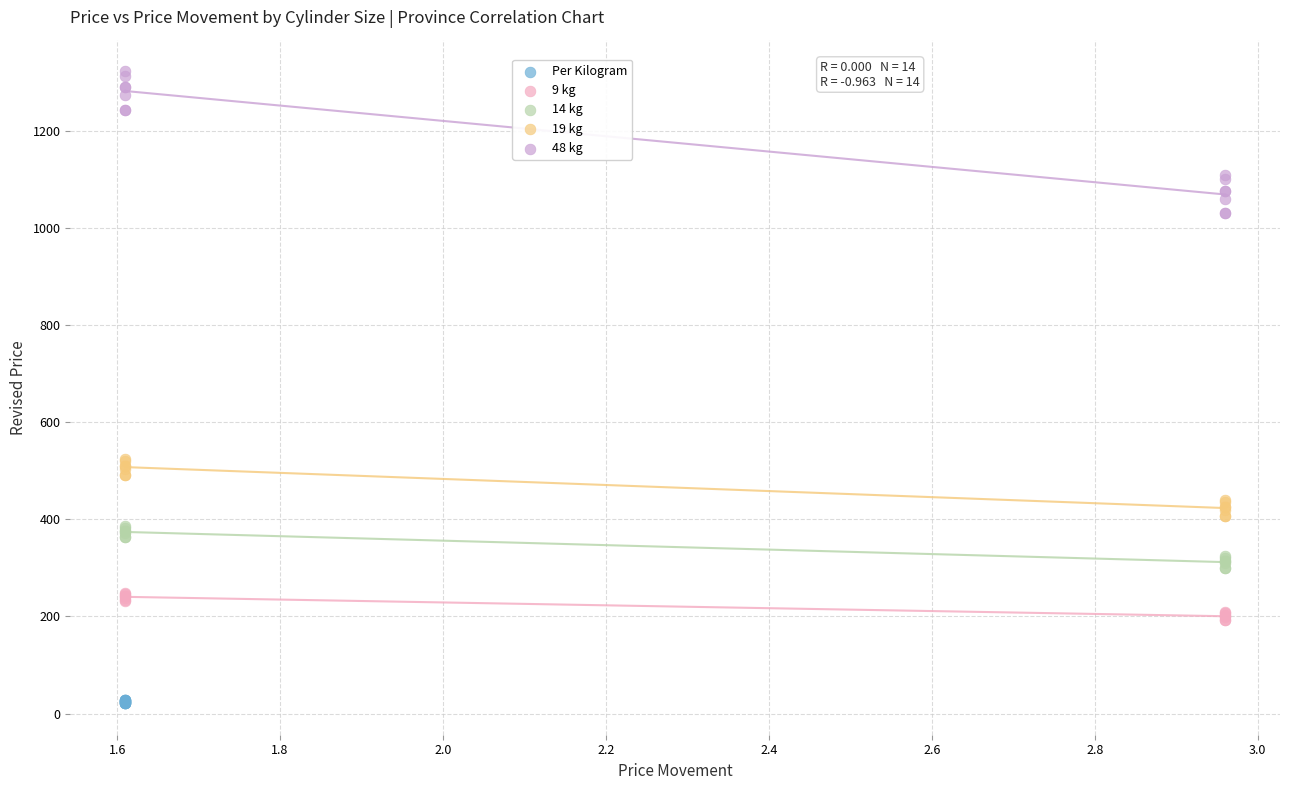

Which series has the largest Y range (max minus min)?

48 kg